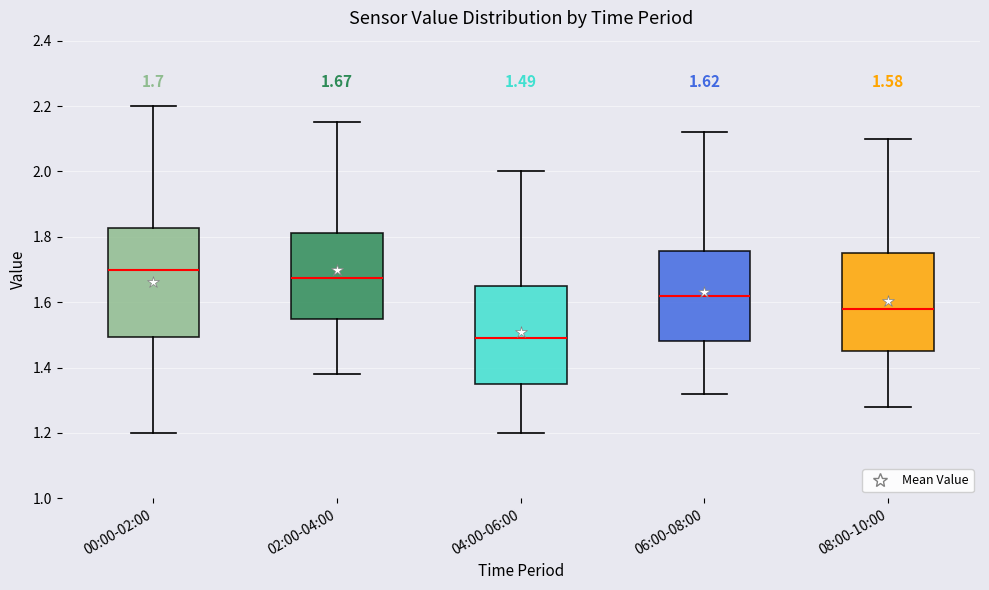

Which box has the lowest median line?

04:00-06:00